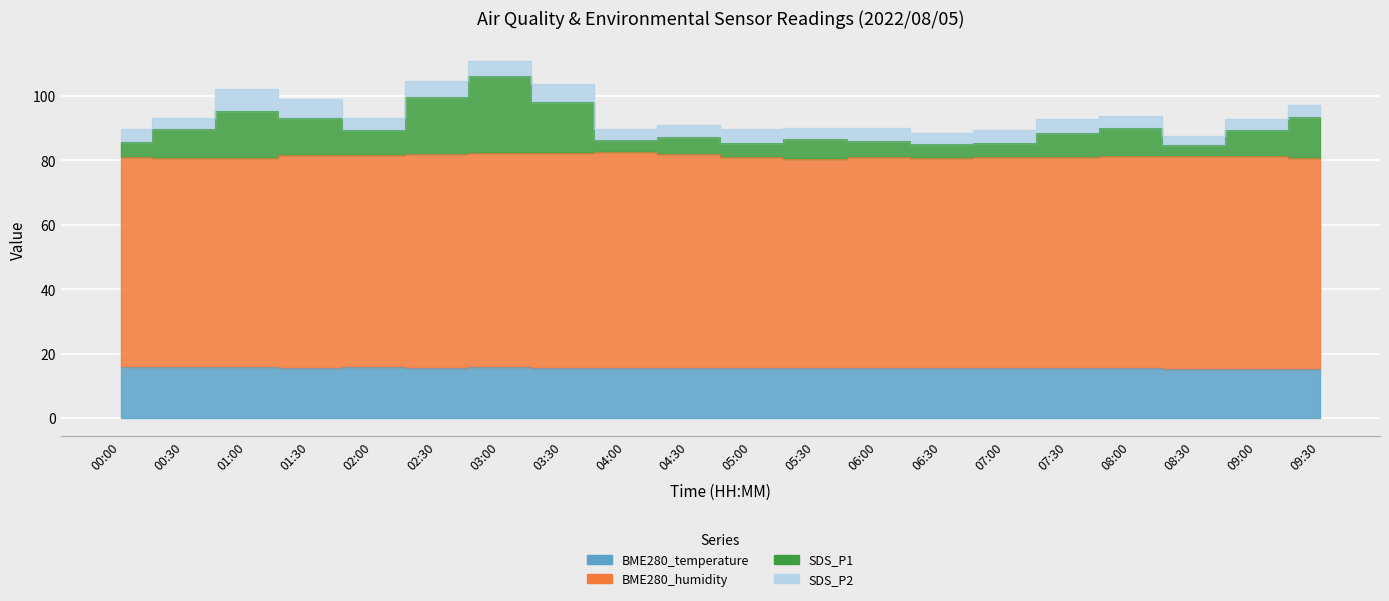

How many categories are shown in the chart?

20